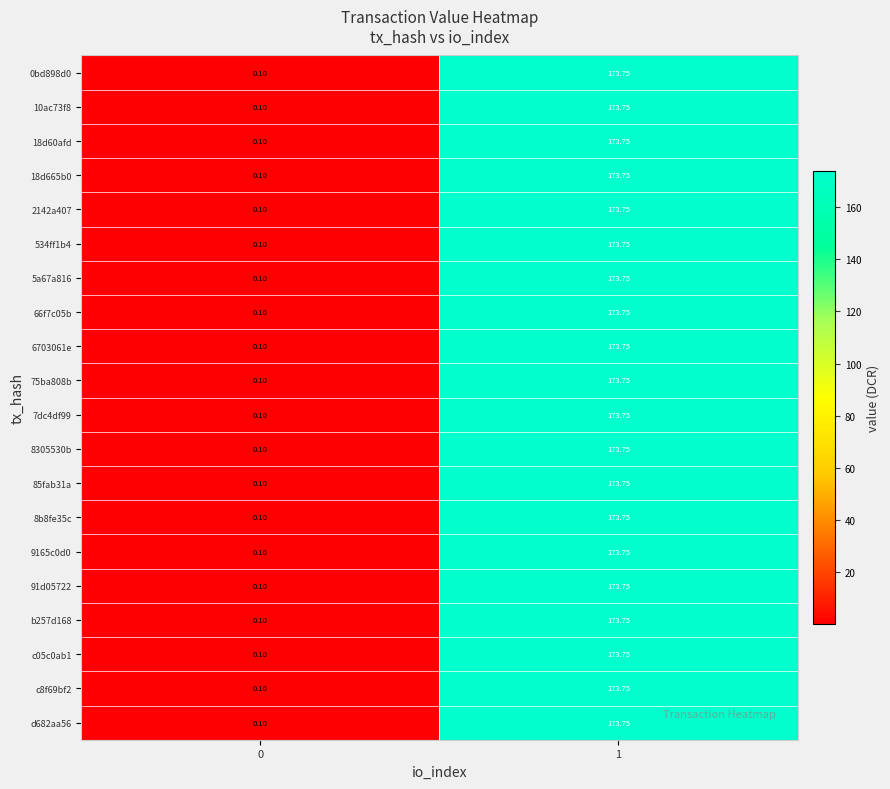

Count the number of categories in the chart.

2